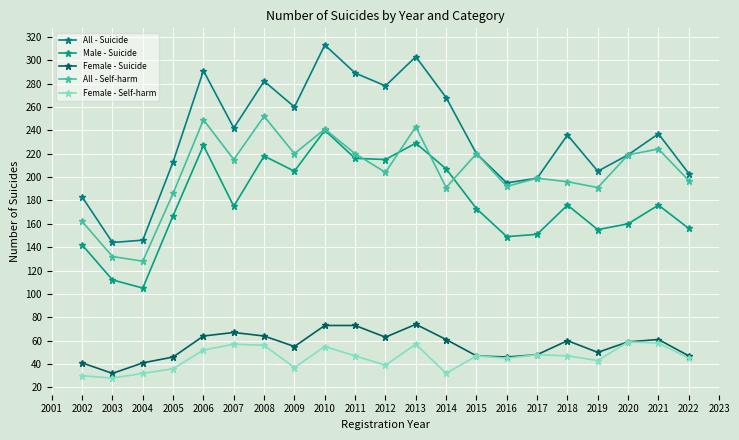

Is this an area chart (filled region under the line)?

No